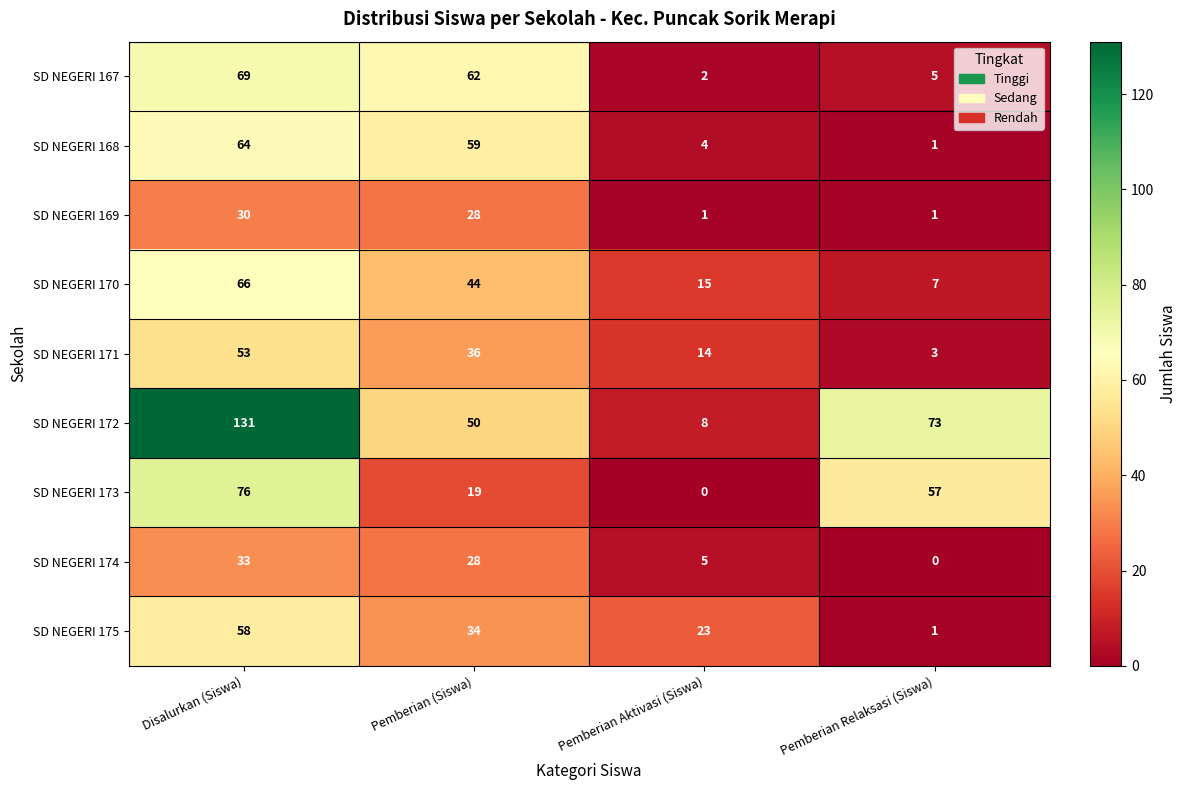

Rank the series at Pemberian Aktivasi (Siswa) from lowest to highest value.

SD NEGERI 173, SD NEGERI 169, SD NEGERI 167, SD NEGERI 168, SD NEGERI 174, SD NEGERI 172, SD NEGERI 171, SD NEGERI 170, SD NEGERI 175